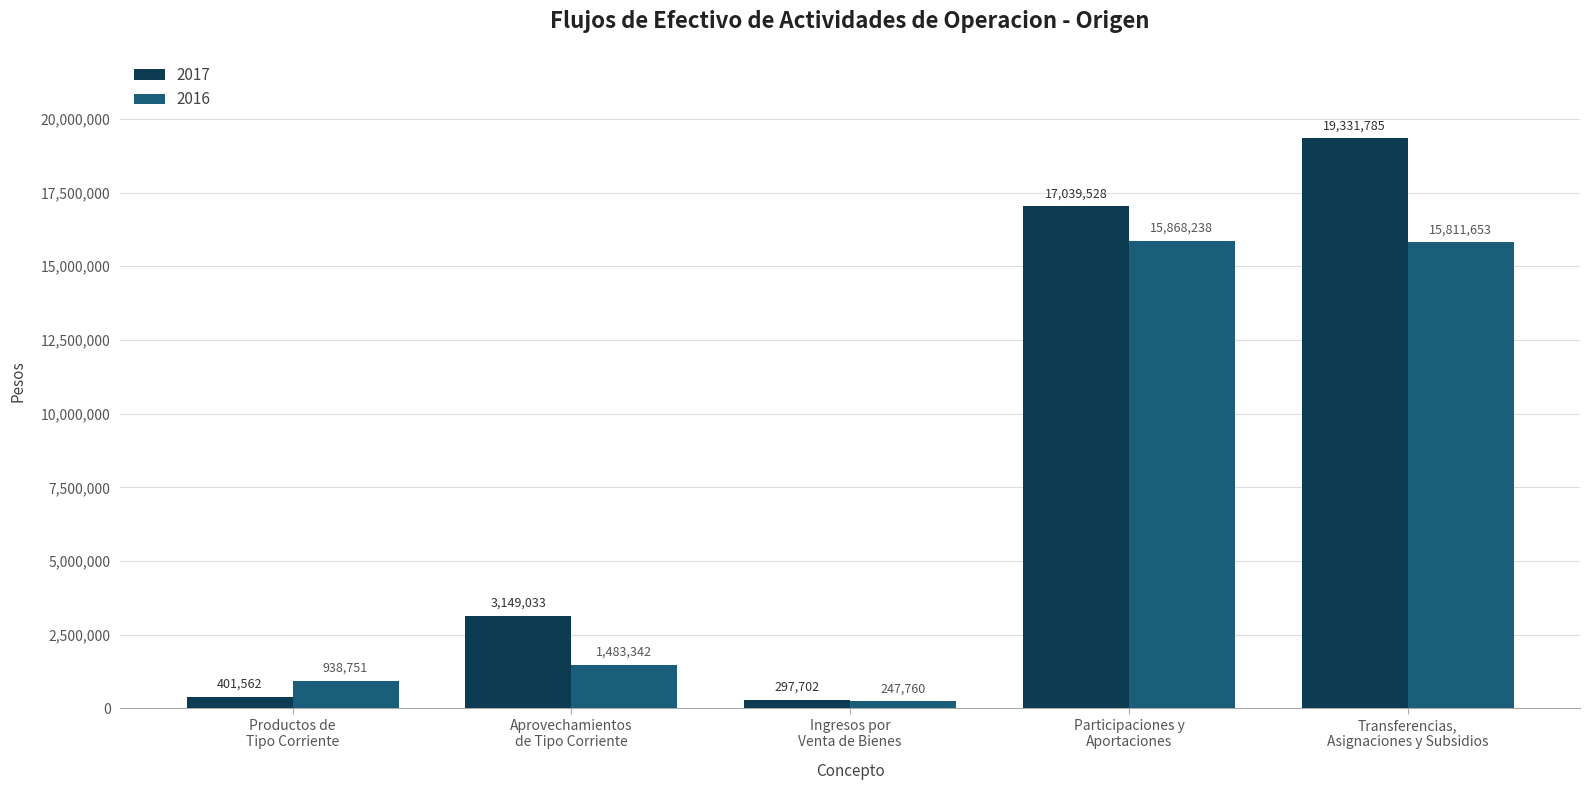

List the series in order of their overall mean, highest first.

2017, 2016